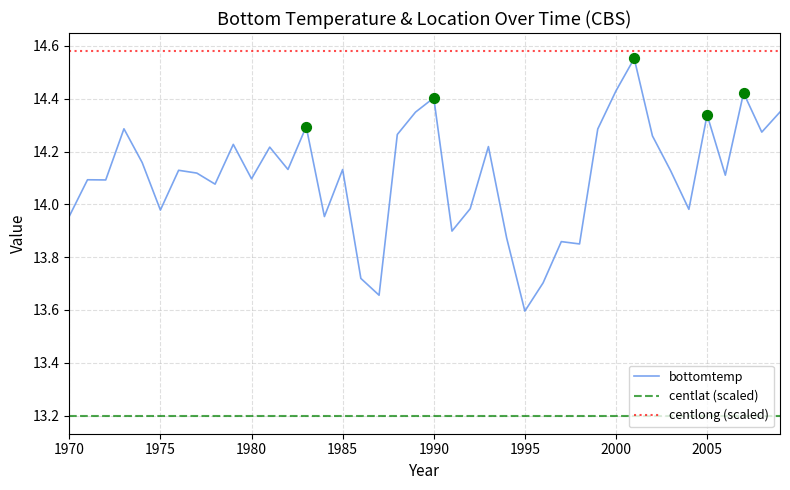

Which series has the largest total across all categories?

centlong (scaled)